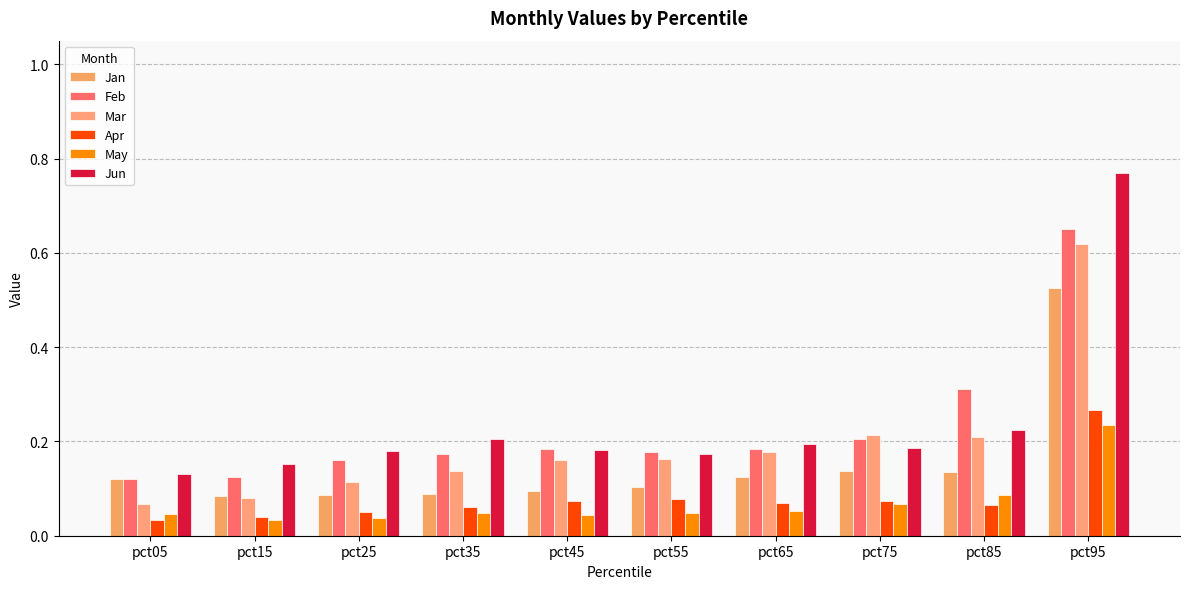

What are all the series names shown in the legend?

Jan, Feb, Mar, Apr, May, Jun